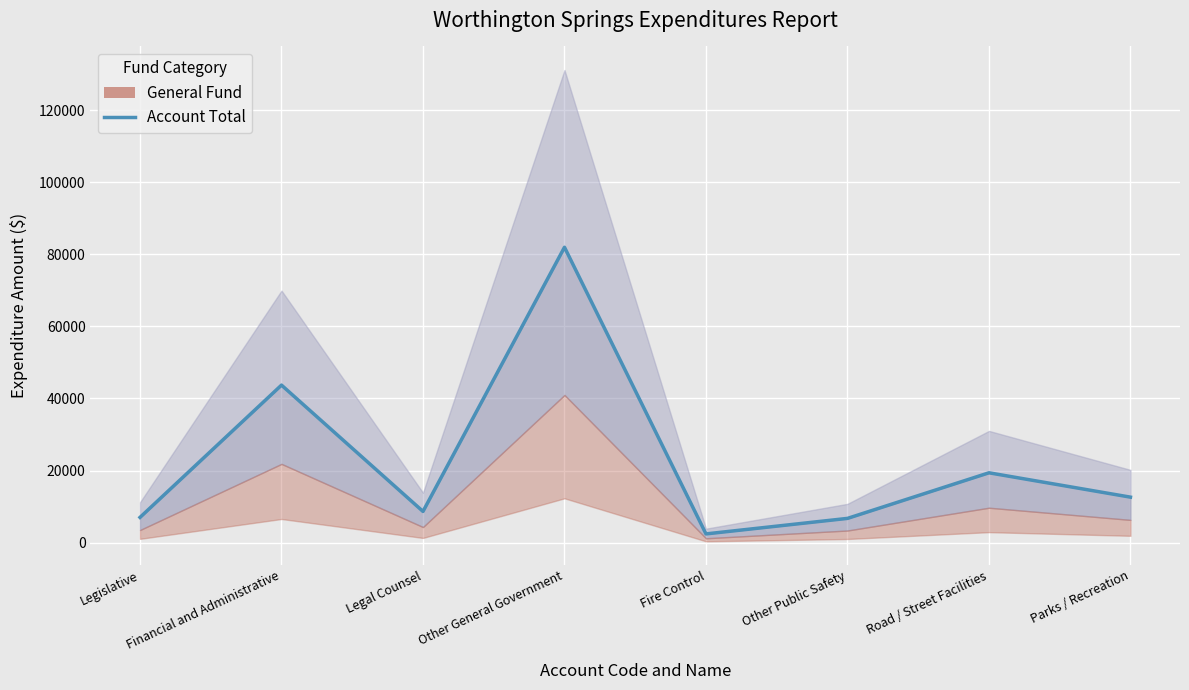

What is the average value?

22810